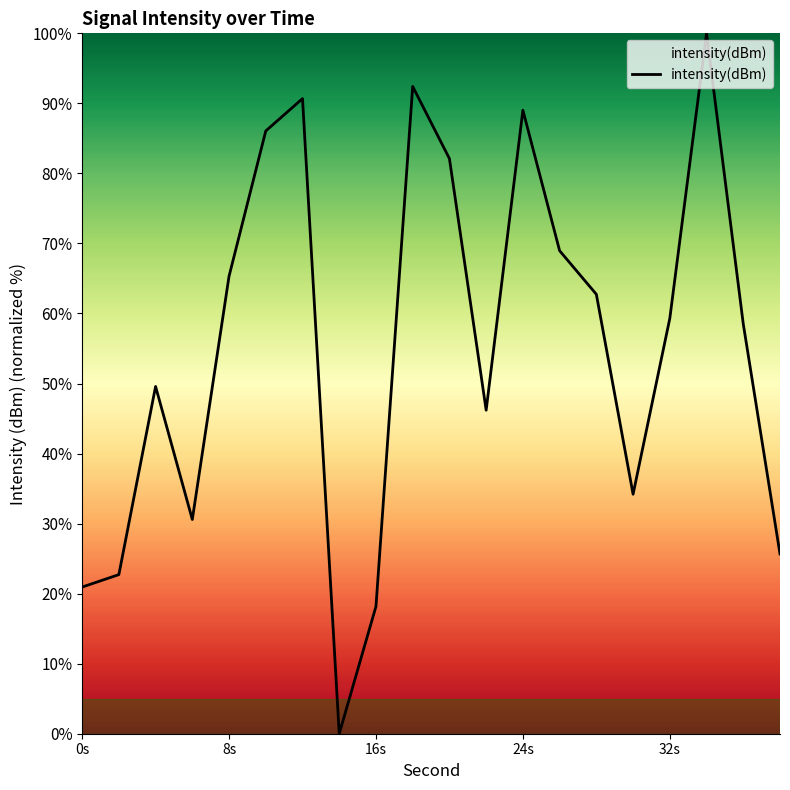

What is the maximum value shown in the chart?

100.0